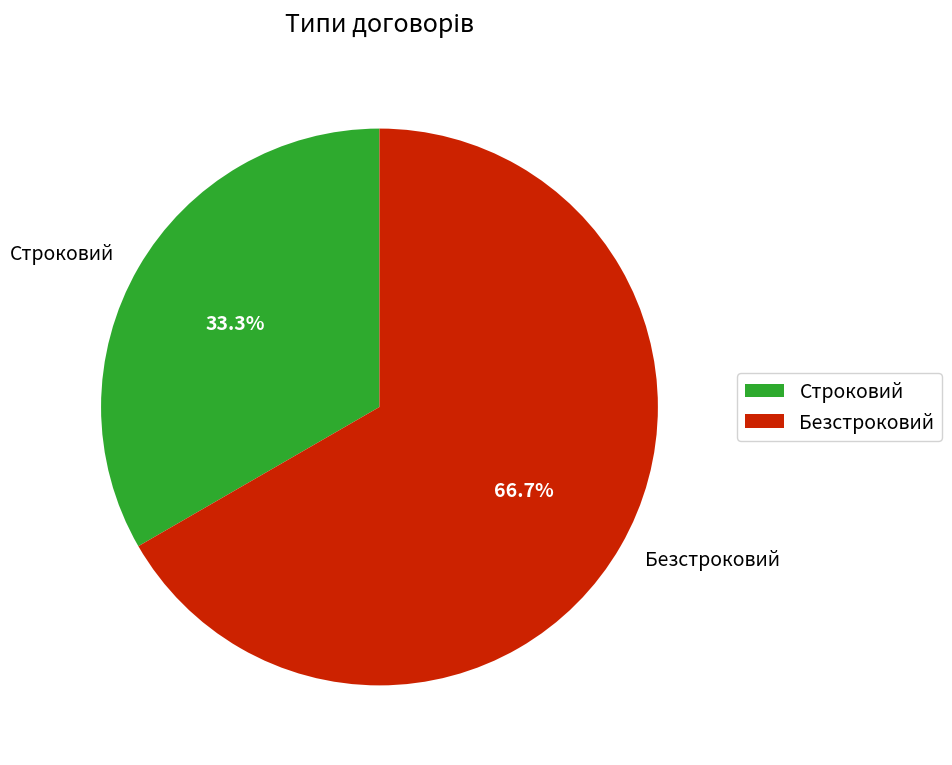

To the nearest percent, what percentage of the pie is Строковий?

33%